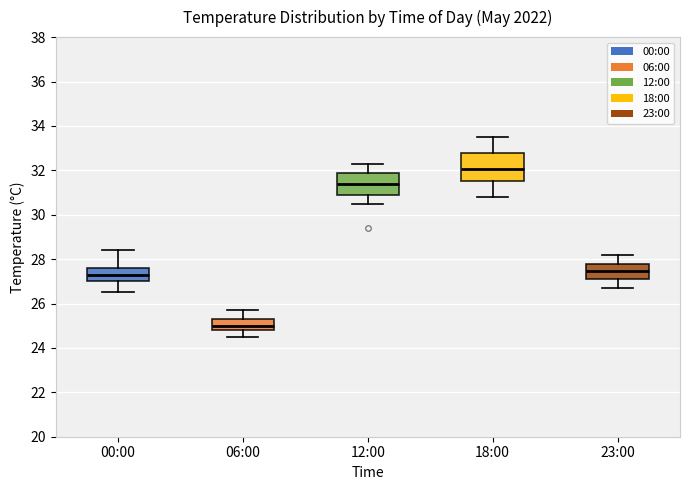

Which box is the tallest, from its lower edge to its upper edge?

18:00